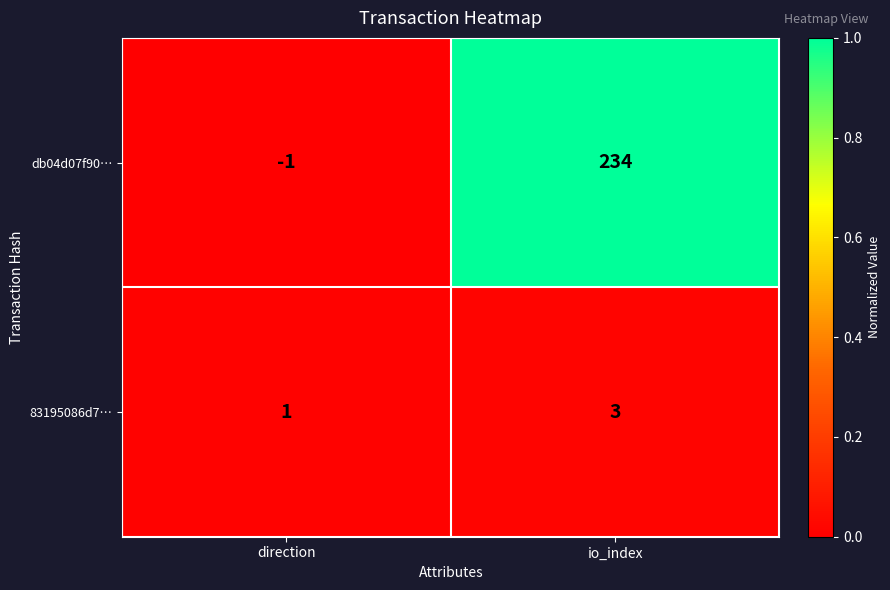

Which category has the highest value in the db04d07f90… series?

io_index